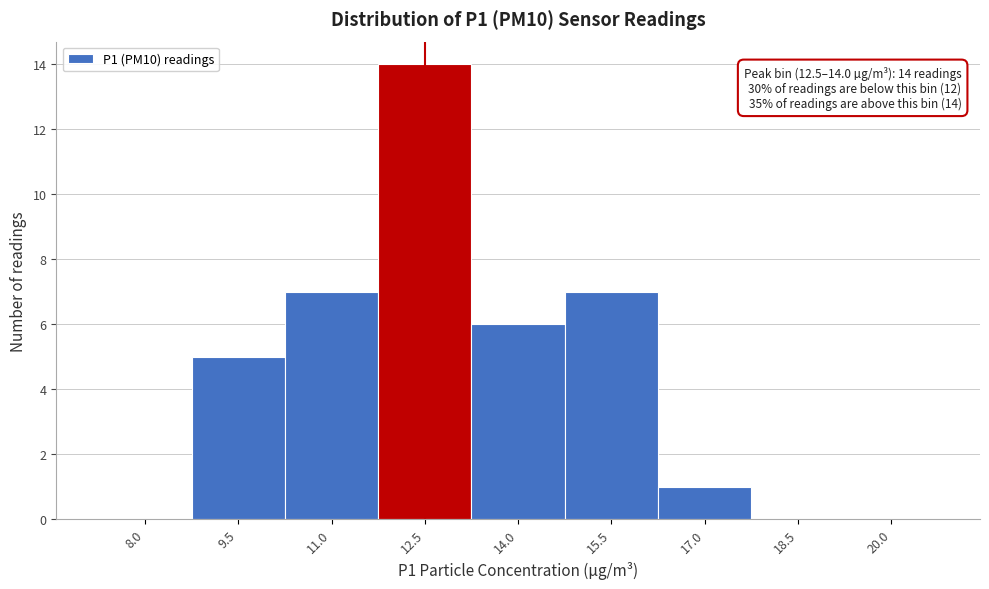

Reading left to right, extract all data points from this chart.

8.0=0	9.5=5	11.0=7	12.5=14	14.0=6	15.5=7	17.0=1	18.5=0	20.0=0